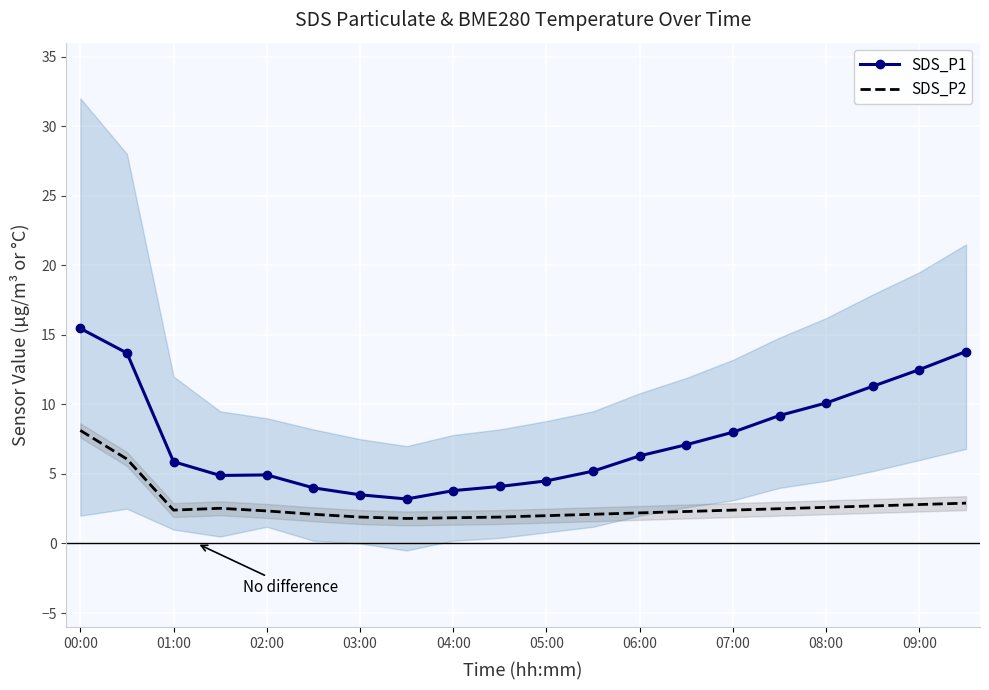

Which series has the largest range (max minus min)?

SDS_P1